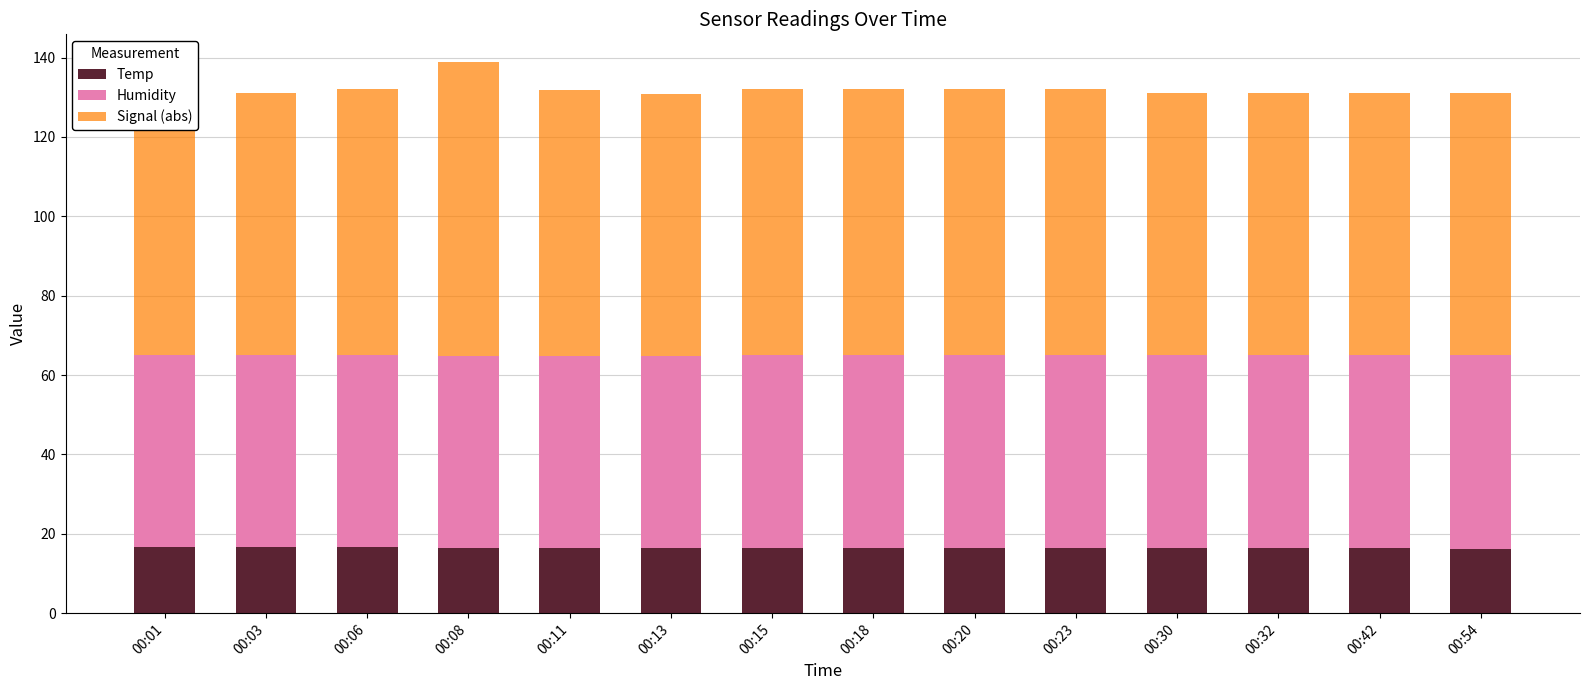

What is the sum of the Temp values at 00:18 and 00:20?

33.0